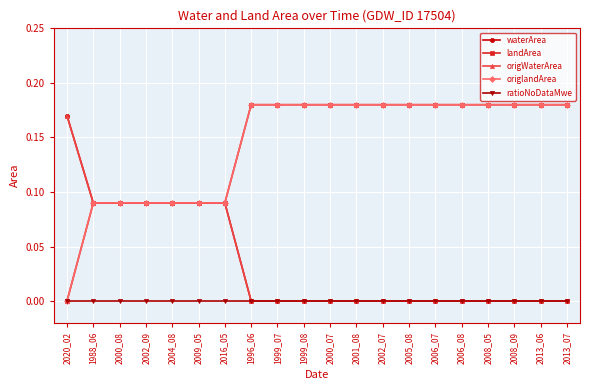

Reading left to right, extract all data points from this chart.

waterArea: 0.2	0.1	0.1	0.1	0.1	0.1	0.1	0.0	0.0	0.0	0.0	0.0	0.0	0.0	0.0	0.0	0.0	0.0	0.0	0.0
landArea: 0.0	0.1	0.1	0.1	0.1	0.1	0.1	0.2	0.2	0.2	0.2	0.2	0.2	0.2	0.2	0.2	0.2	0.2	0.2	0.2
origWaterArea: 0.2	0.1	0.1	0.1	0.1	0.1	0.1	0.0	0.0	0.0	0.0	0.0	0.0	0.0	0.0	0.0	0.0	0.0	0.0	0.0
origlandArea: 0.0	0.1	0.1	0.1	0.1	0.1	0.1	0.2	0.2	0.2	0.2	0.2	0.2	0.2	0.2	0.2	0.2	0.2	0.2	0.2
ratioNoDataMwe: 0.0	0.0	0.0	0.0	0.0	0.0	0.0	0.0	0.0	0.0	0.0	0.0	0.0	0.0	0.0	0.0	0.0	0.0	0.0	0.0